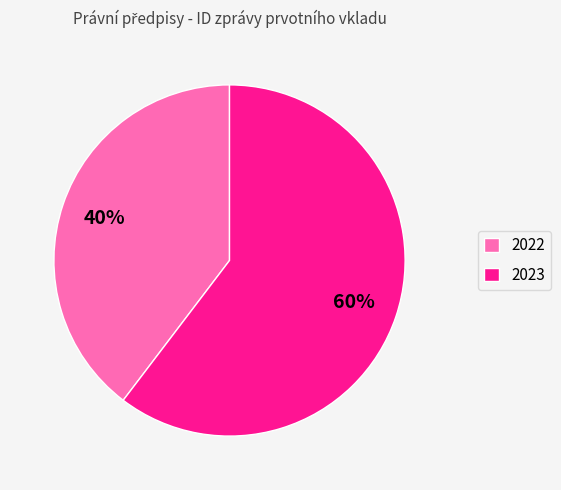

Count the number of slices in the pie.

2